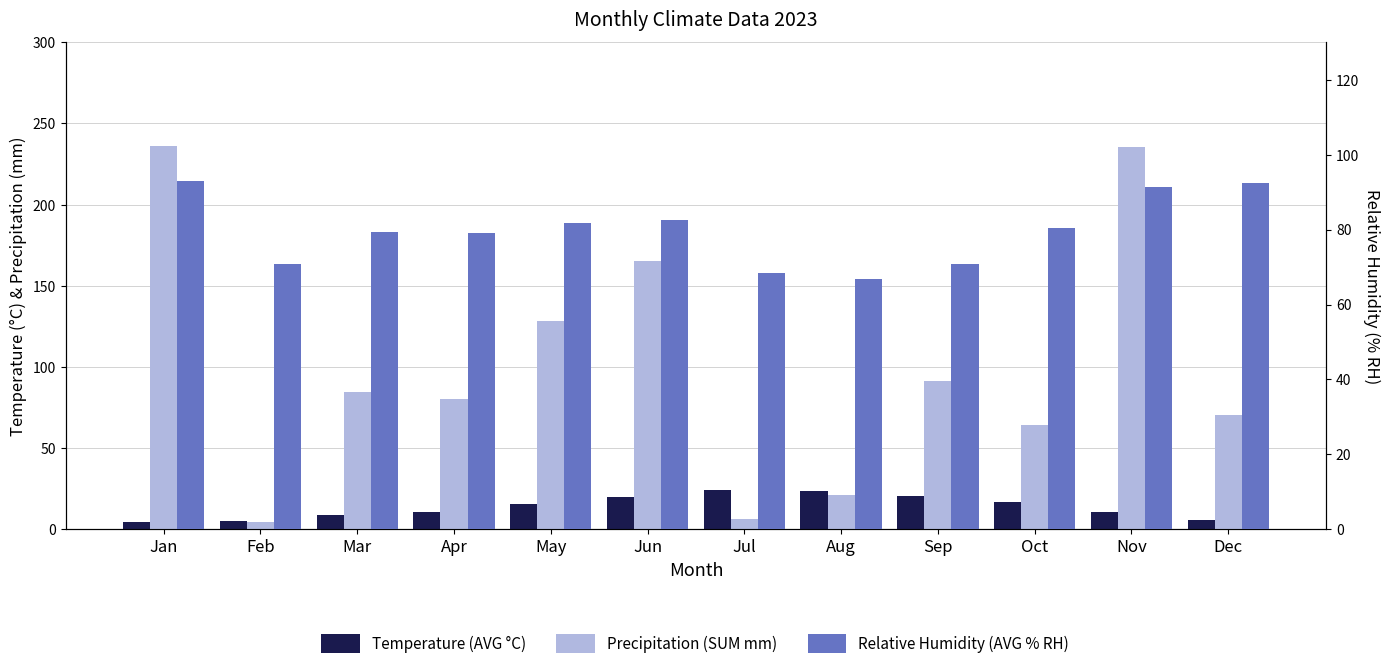

The value of Precipitation (SUM mm) at Apr is 80.0. True or false?

True